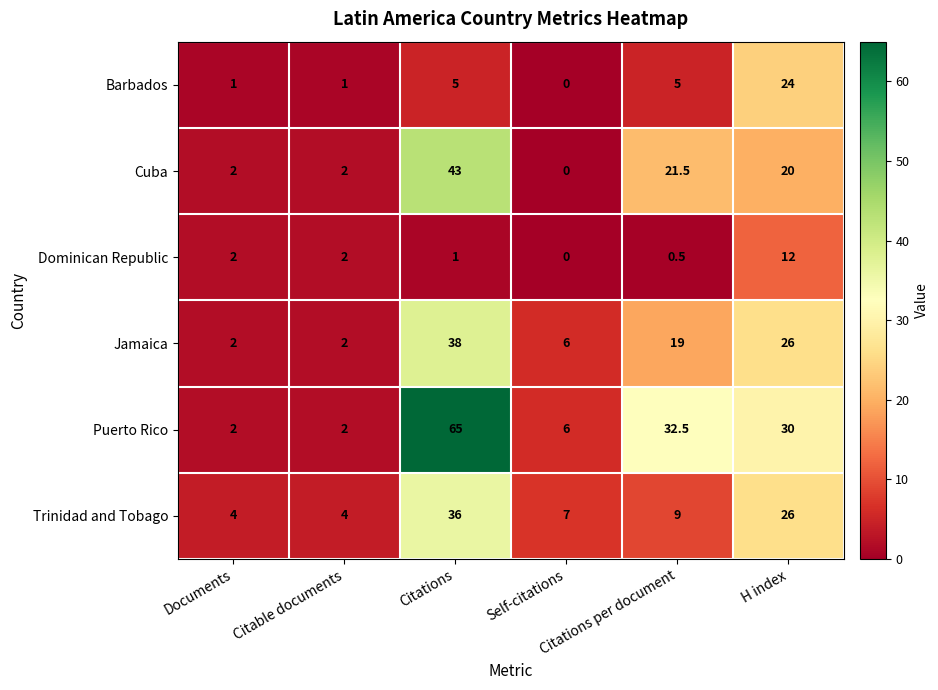

What is the total value across all series at Citations per document?

87.5